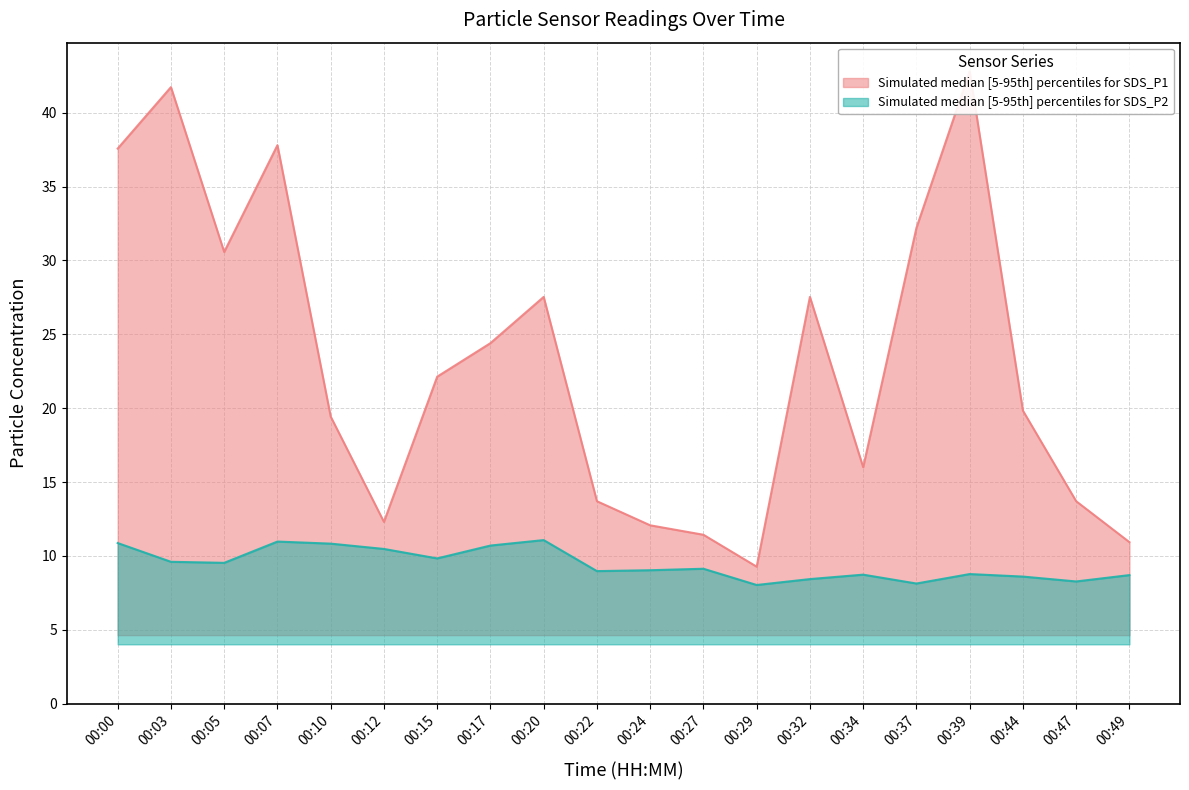

At how many categories does at least one series exceed 22?

10